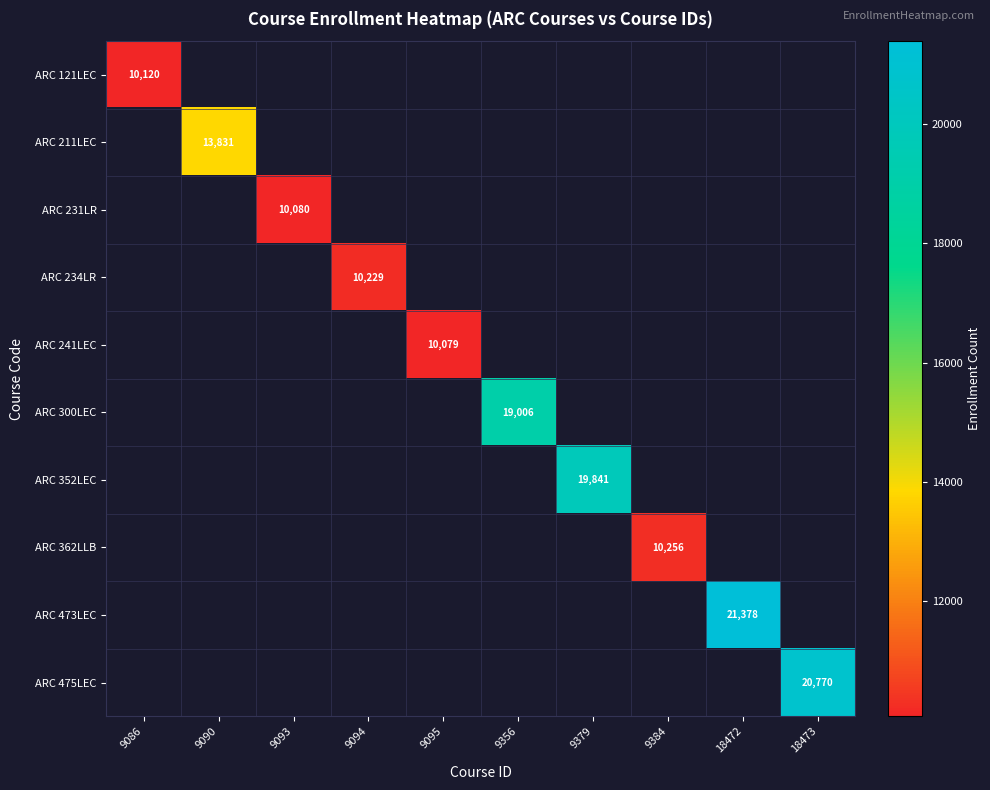

Is it true that ARC 473LEC equals 7272 at 18472?

False